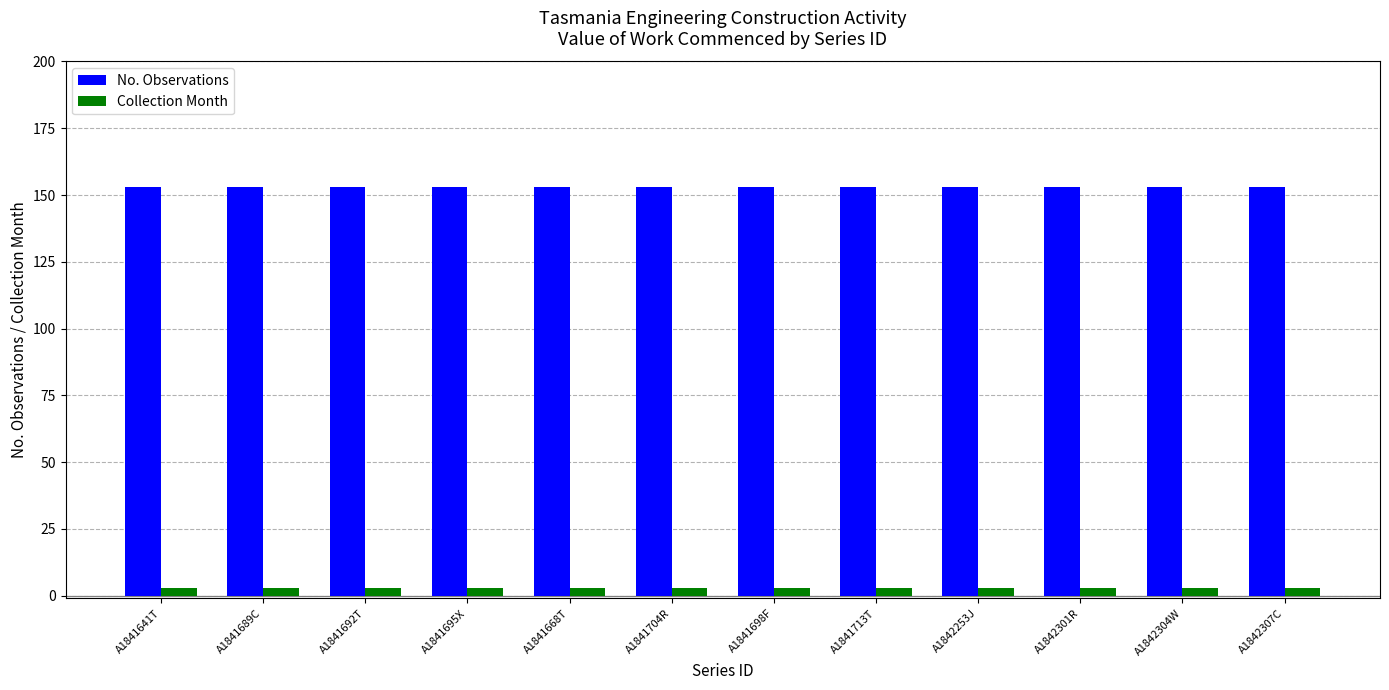

What is the maximum value shown in the chart?

153